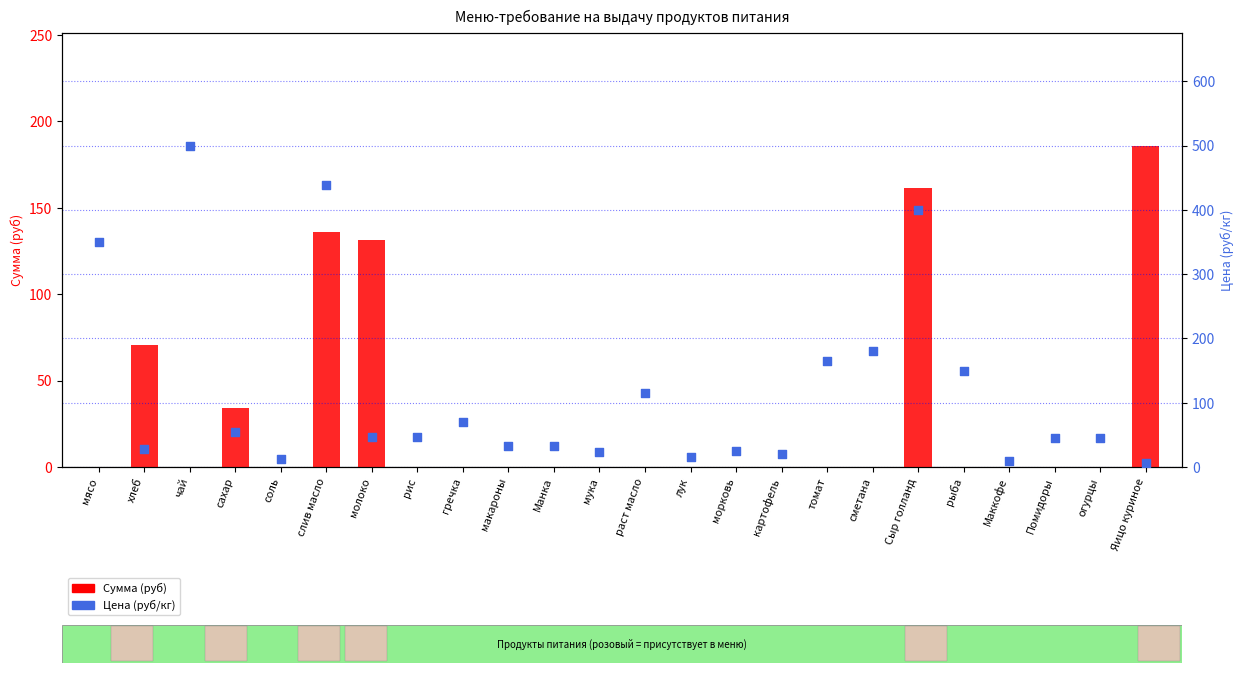

What are all the series names shown in the legend?

Сумма (руб), Цена (руб/кг)